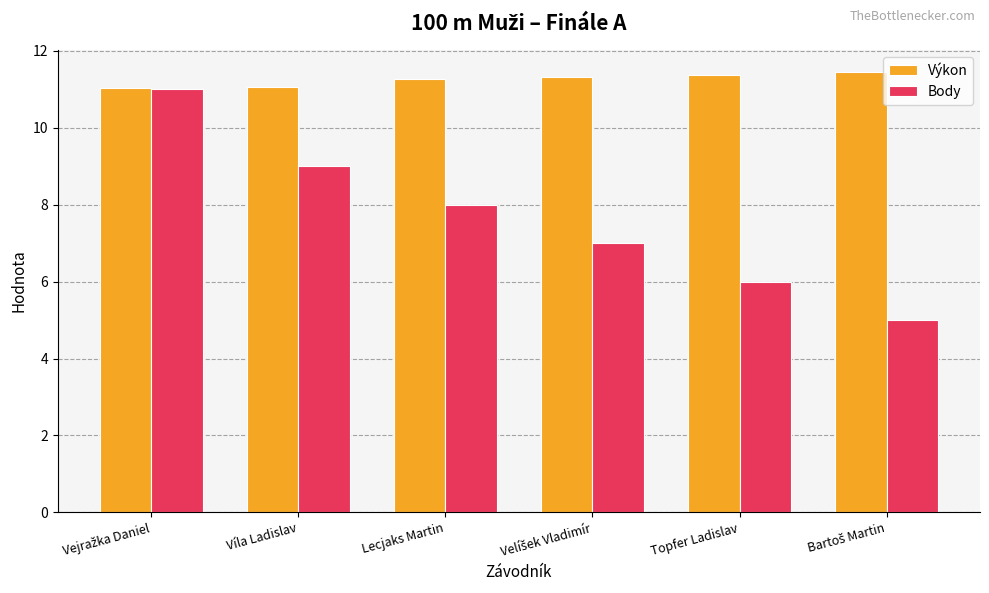

What is the sum of all Body values?

46.0